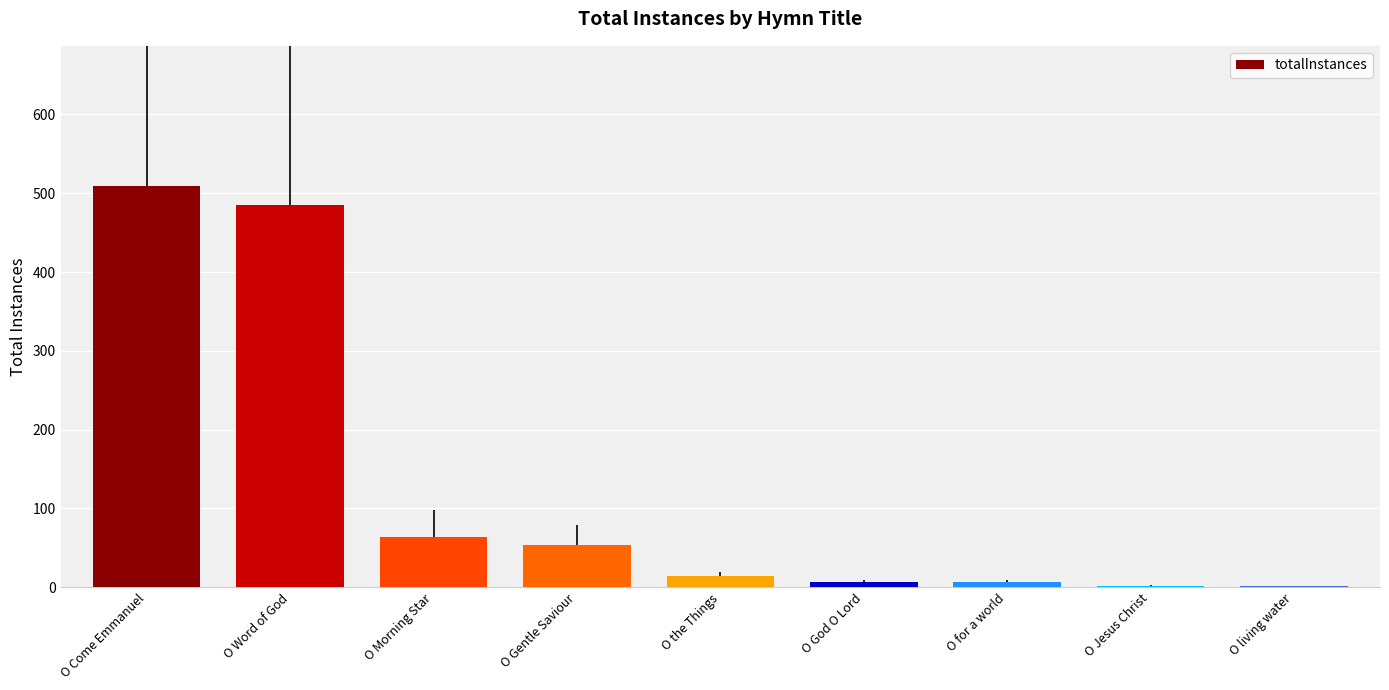

Count the number of data series in this chart.

1